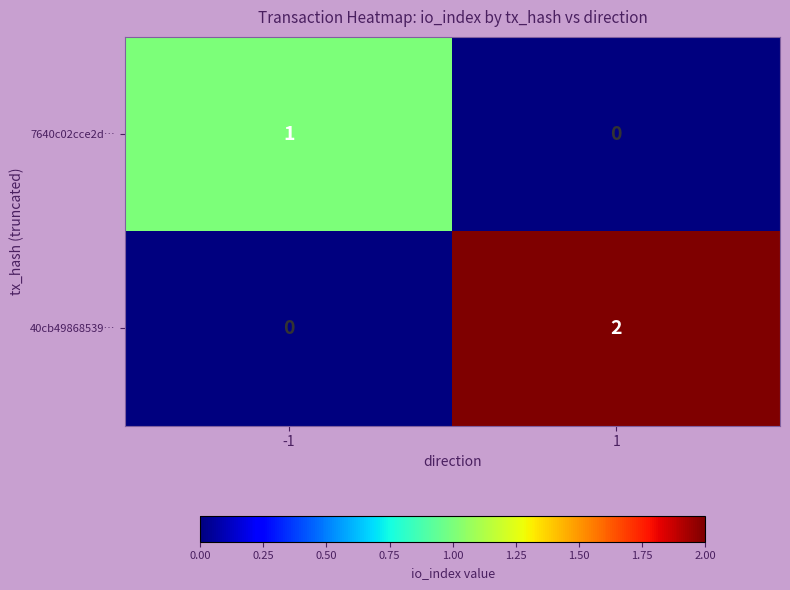

Is the value of 7640c02cce2d… at -1 greater than the value of 40cb49868539… at 1?

No